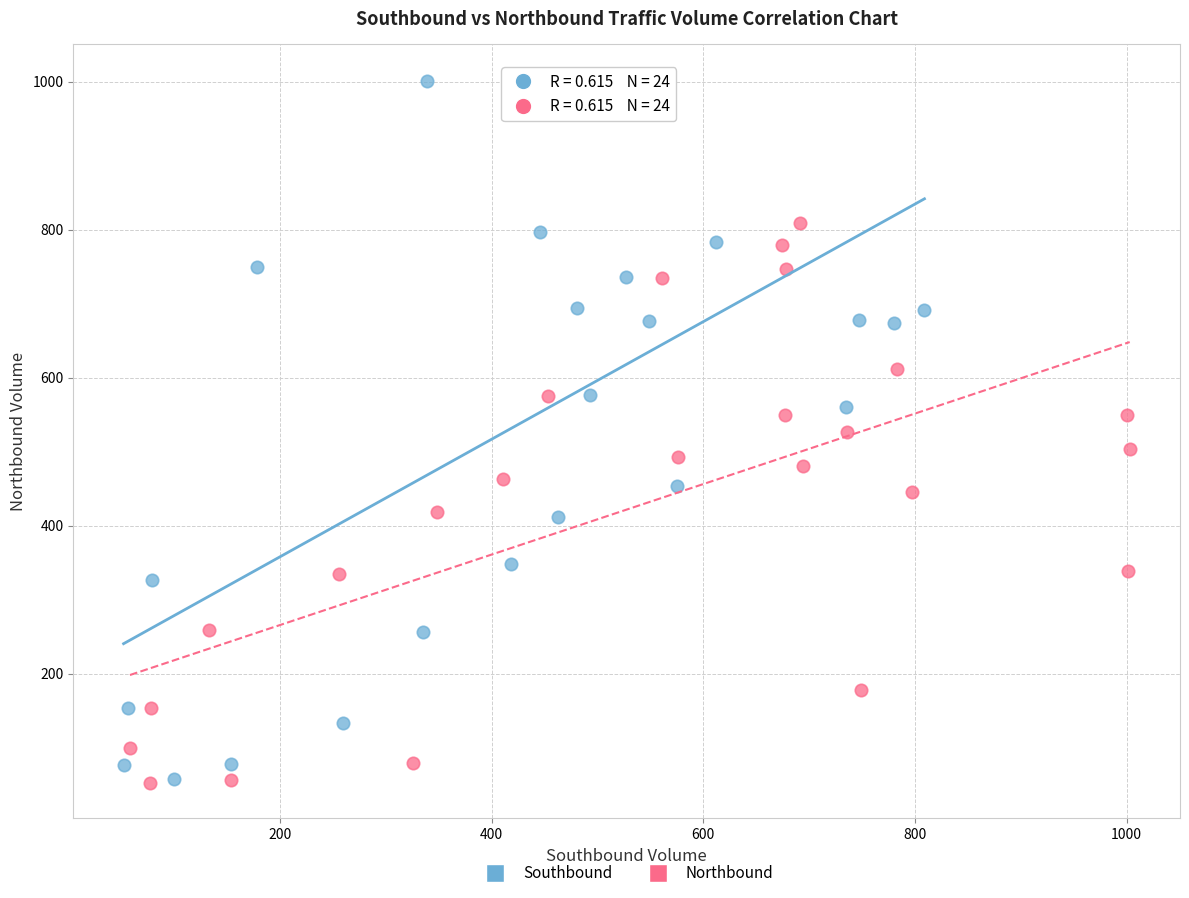

Which series has the largest Y range (max minus min)?

Southbound